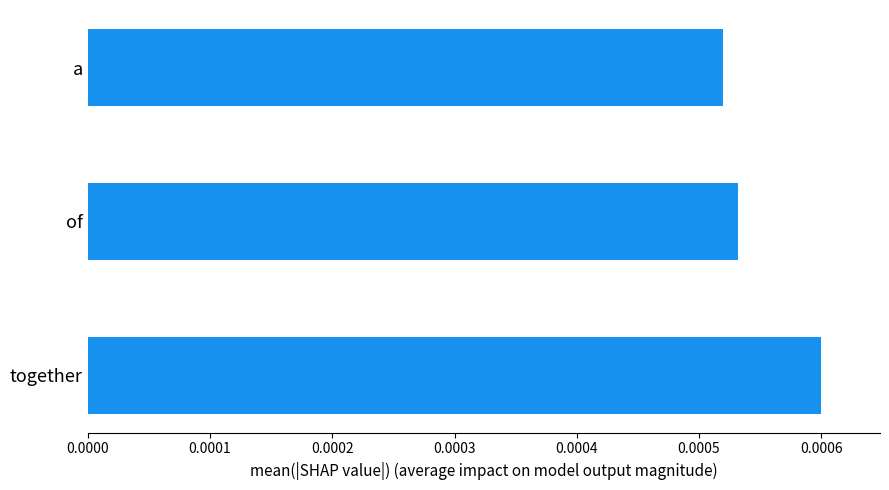

List the labels in order of value, smallest first.

a, of, together